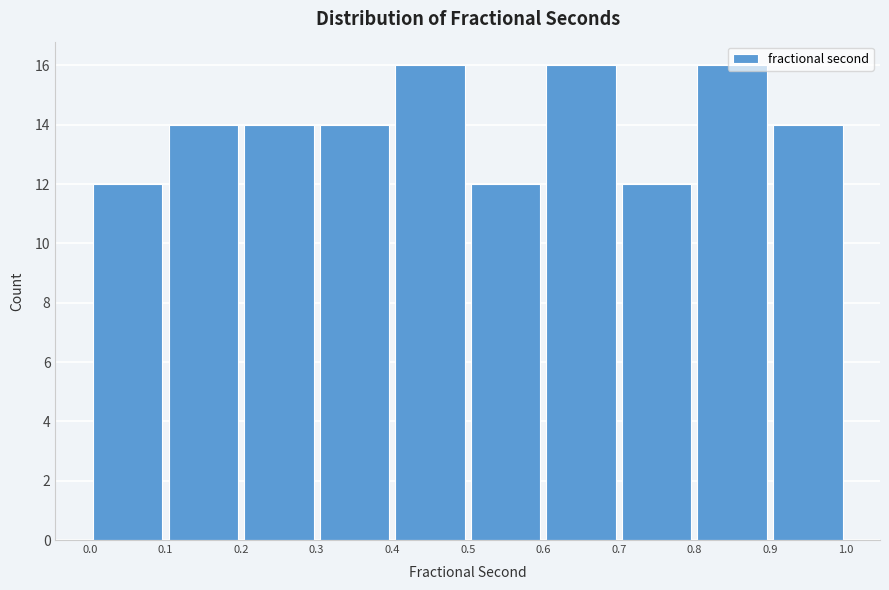

What is the height of the bar covering 0.7 to 0.8 on the x-axis? The values are not printed on the chart, so give them approximately, as read against the axis.

12